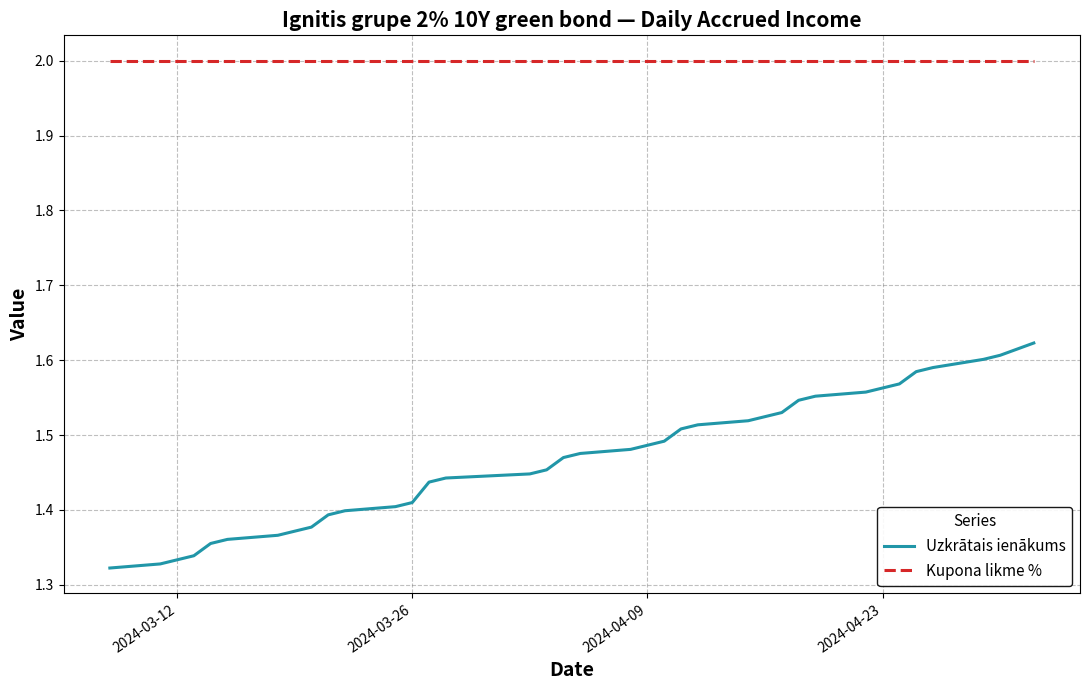

Which series has the largest range (max minus min)?

Uzkrātais ienākums